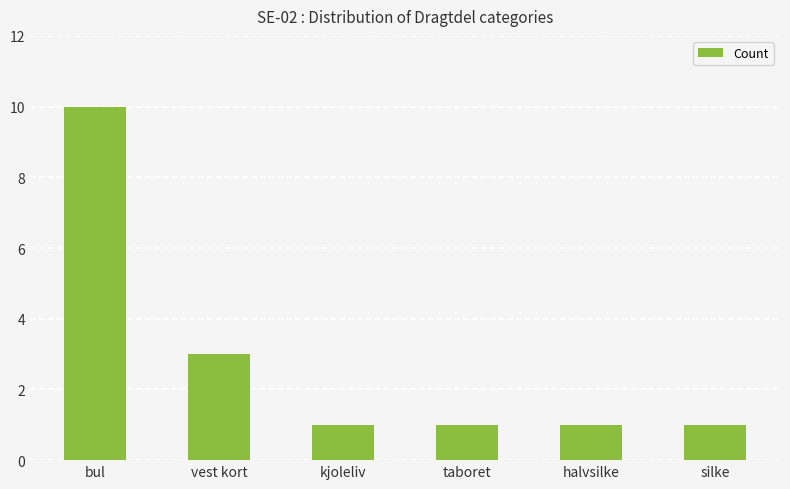

Is it true that the value at silke is 1?

True